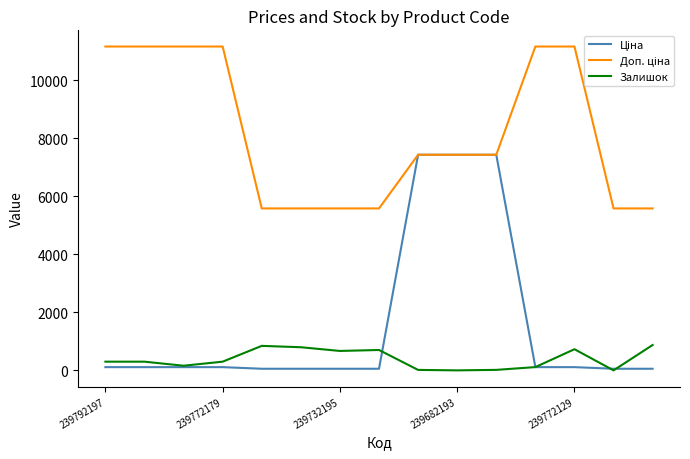

What is the label of the 2nd point from the right?

13